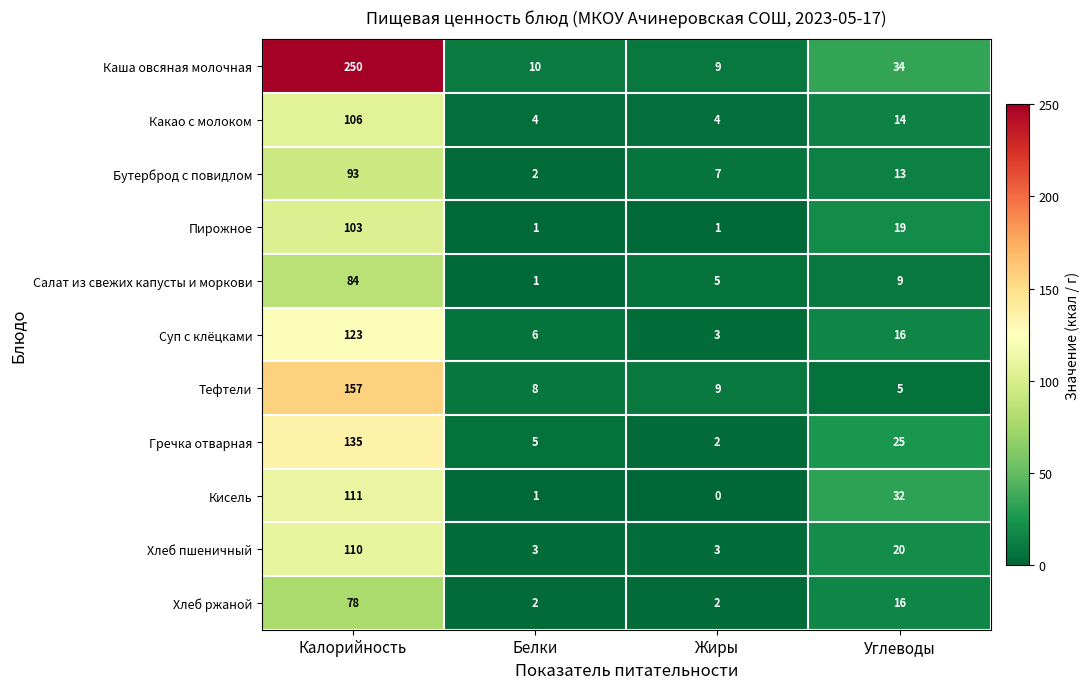

At which label is Каша овсяная молочная closest to 129?

Углеводы